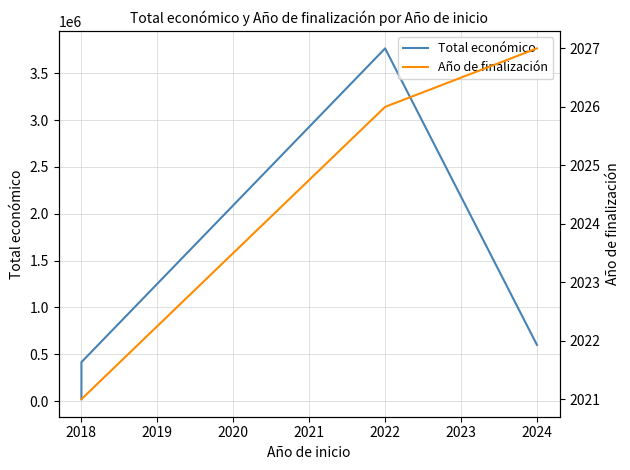

How many values in the Año de finalización series exceed 2021?

2